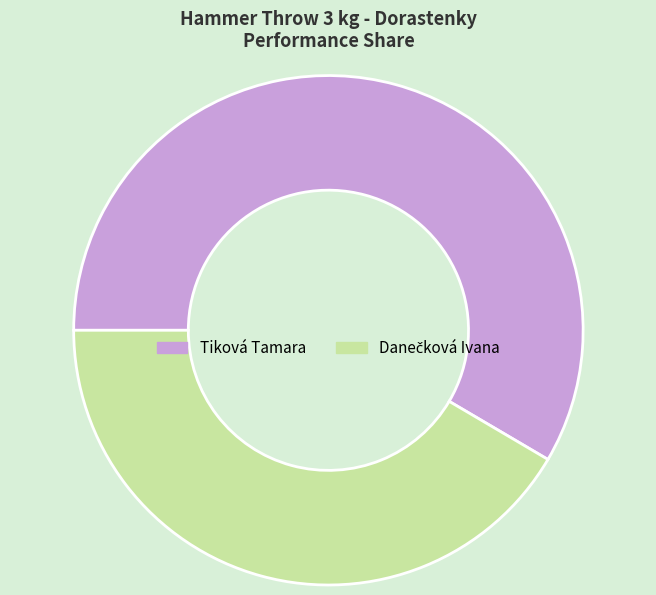

Is it true that Tiková Tamara is 58% of the pie?

True